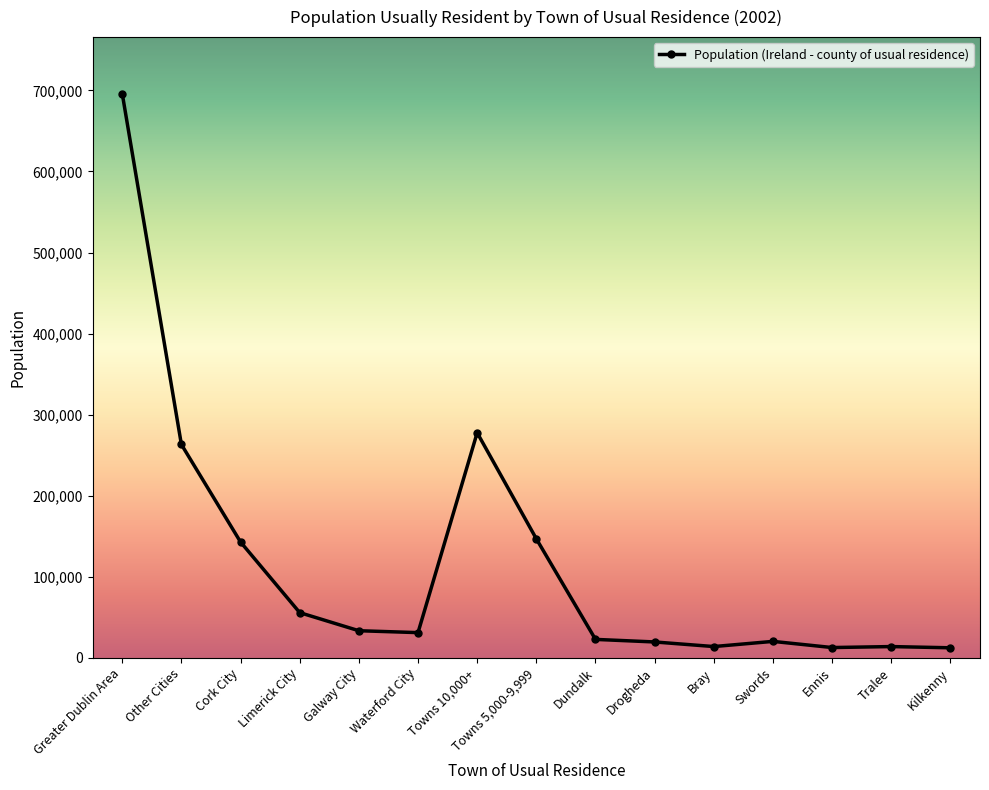

What is the difference between the values at Swords and Limerick City?

35490